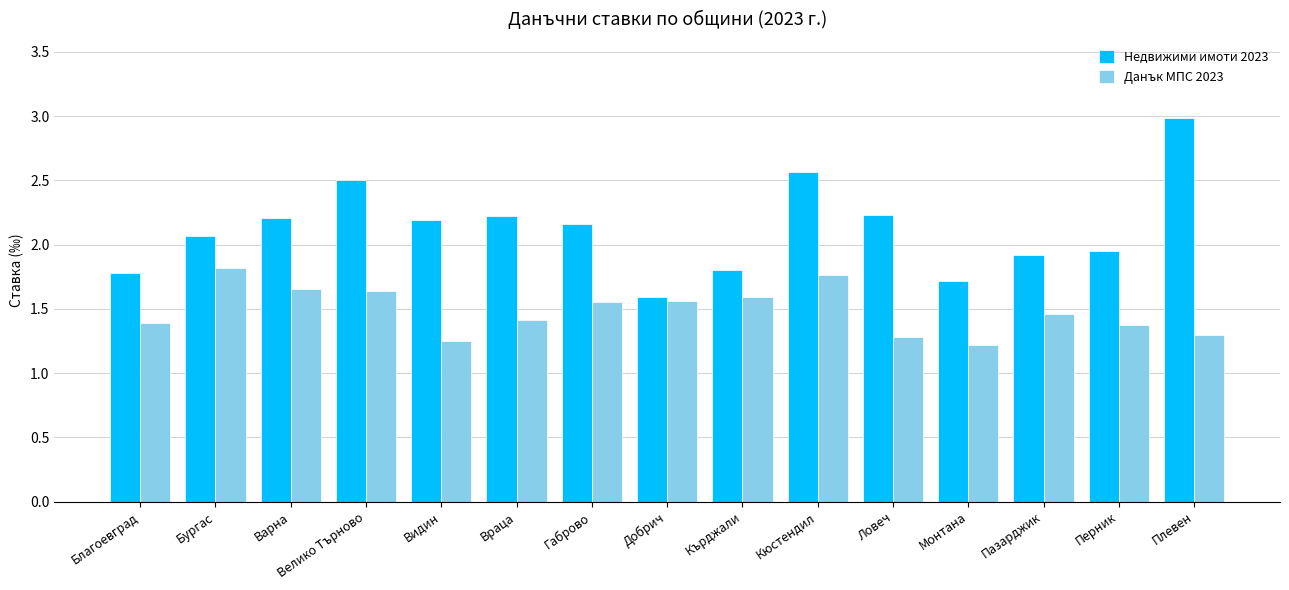

What is the label of the 13th bar from the left?

Пазарджик